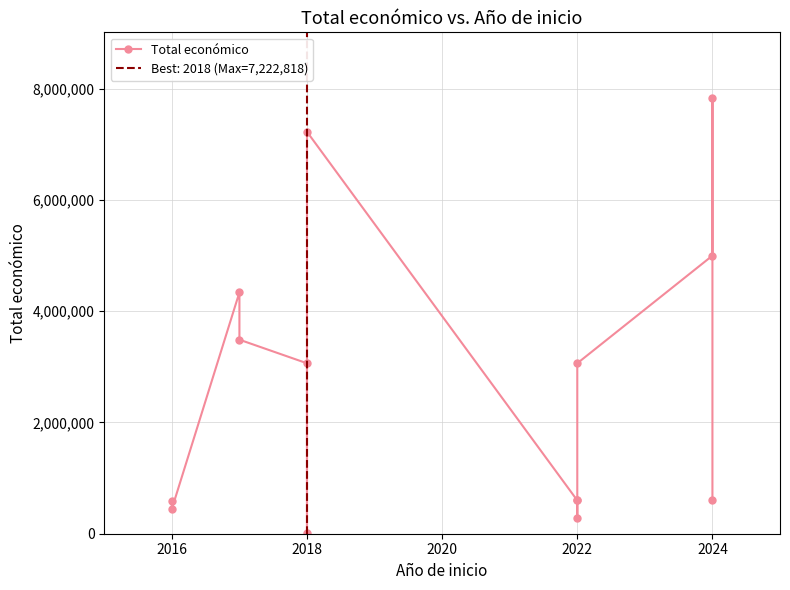

How many data points are less than 3062871?

7